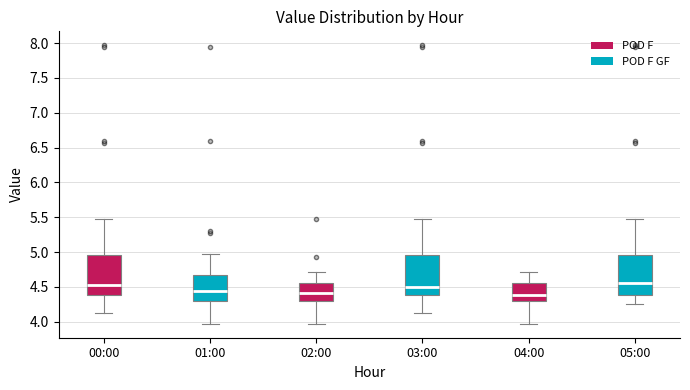

Where does the lower whisker of the box for 04:00 end on the y-axis? The values are not printed on the chart, so give them approximately, as read against the axis.

3.95